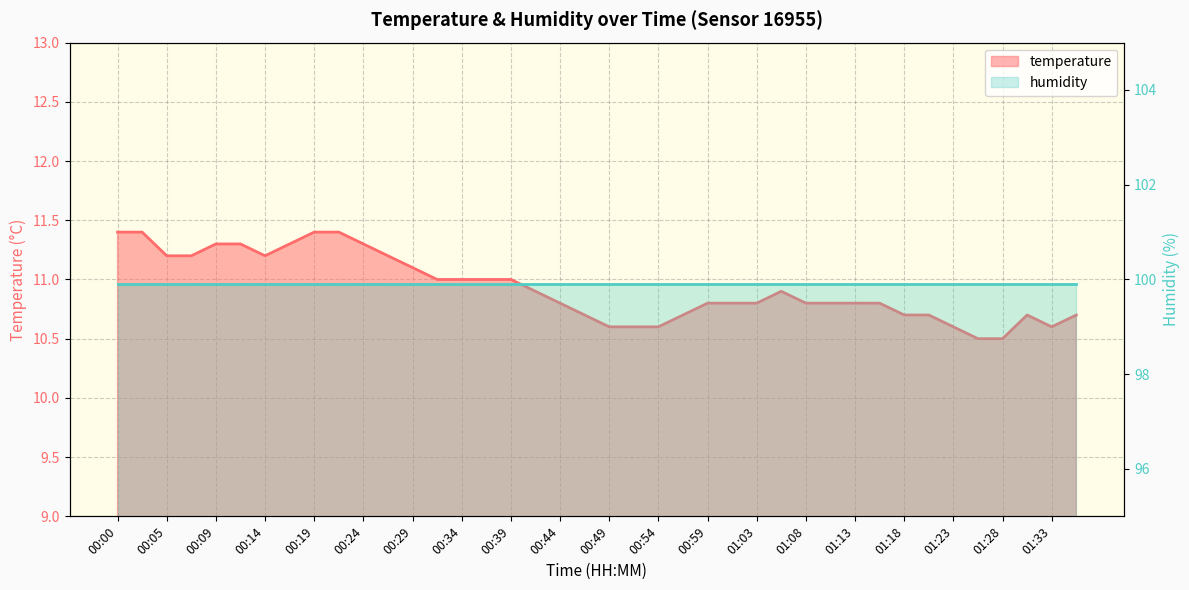

The value at 00:41 is 10.9. True or false?

True